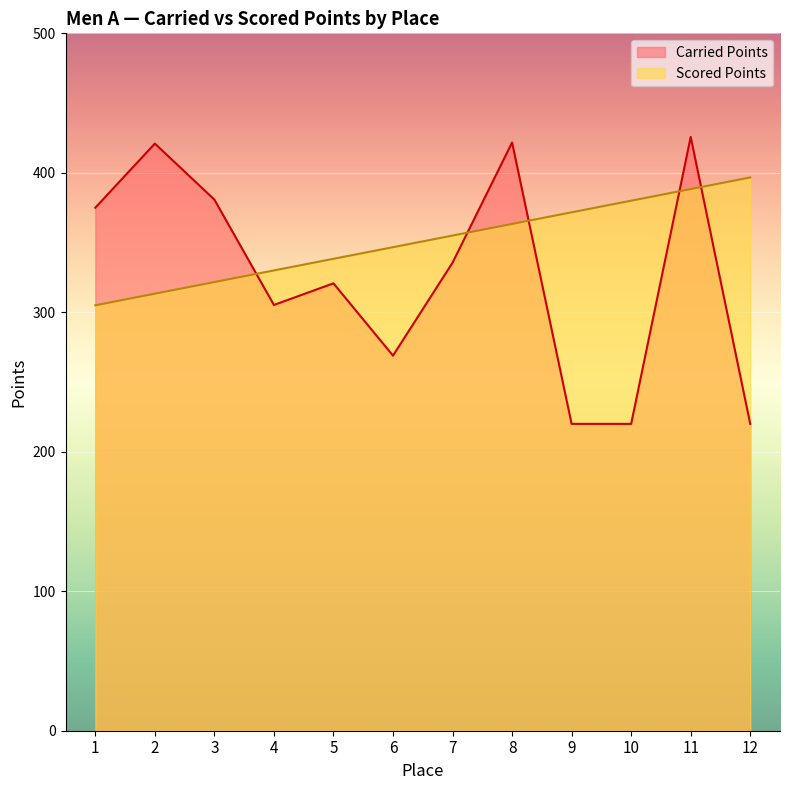

Rank the categories by Carried Points value from lowest to highest.

9, 10, 12, 6, 4, 5, 7, 1, 3, 2, 8, 11